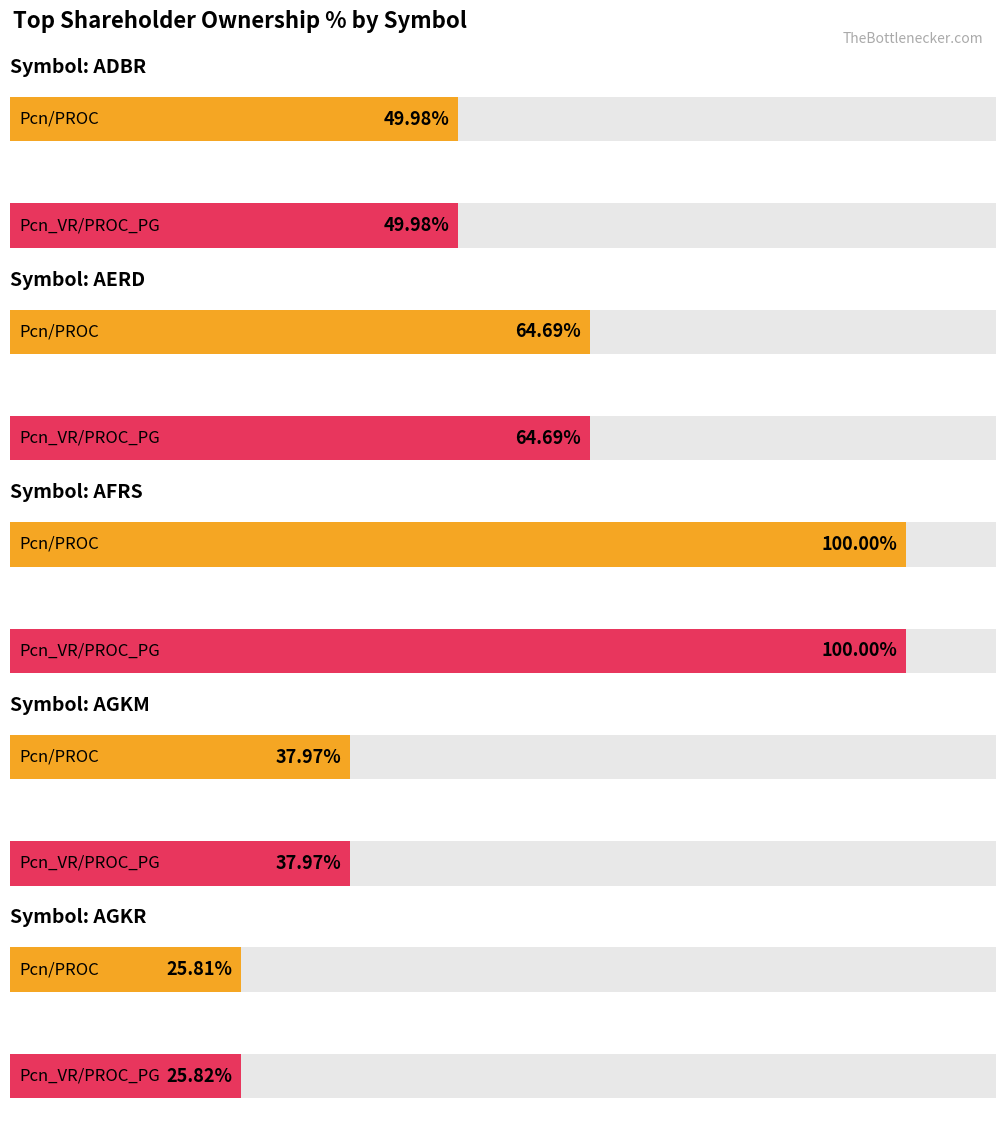

What is the label of the 2nd bar from the right?

AGKM